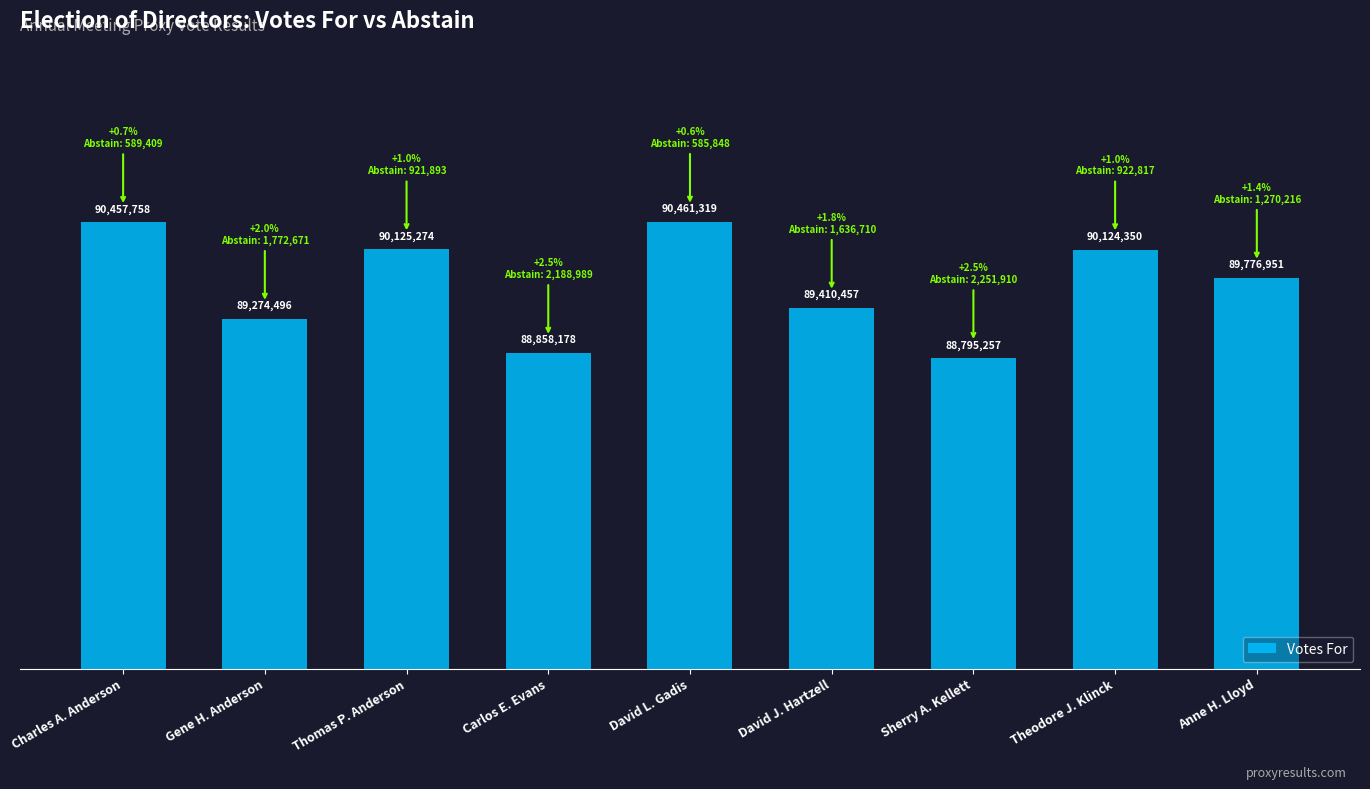

What is the greatest value displayed?

90461319